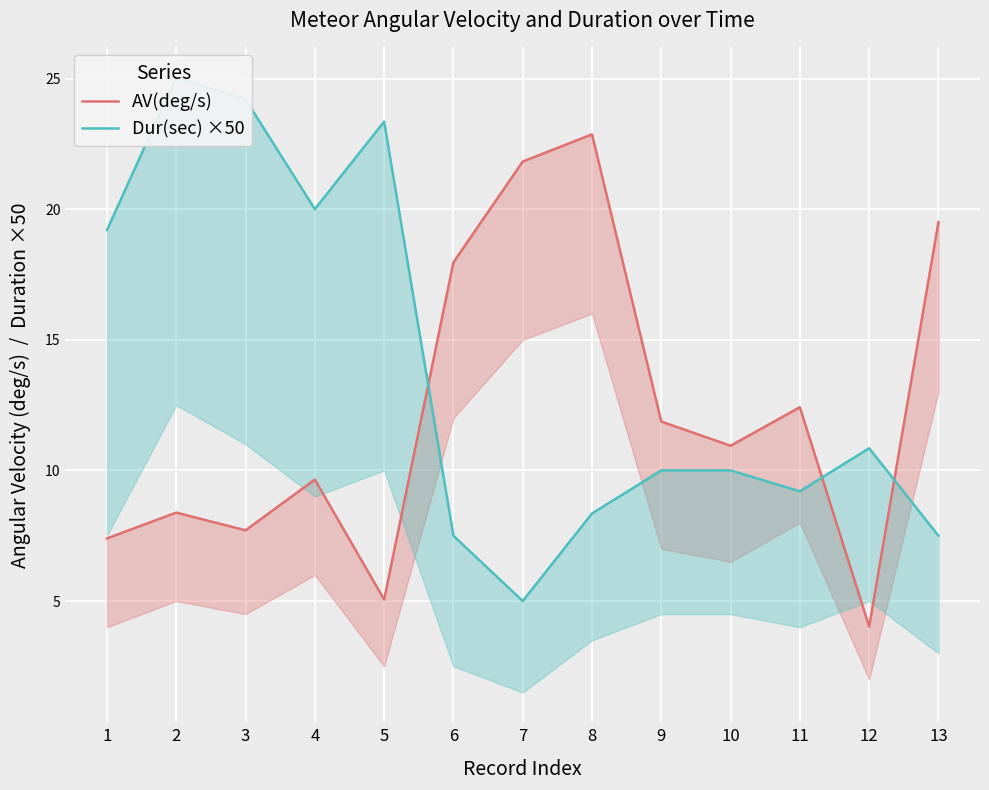

What is the spread (max minus min) of values at 7?

16.8